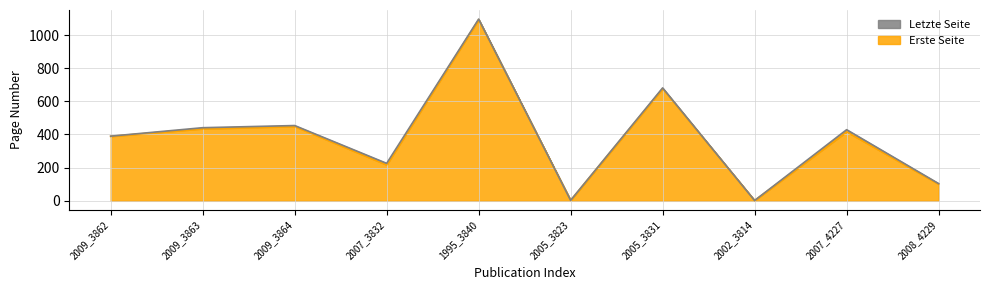

Reading right to left, what are all the values shown in this chart?

Erste Seite: 2008_4229=101	2007_4227=417	2002_3814=2	2005_3831=677	2005_3823=3	1995_3840=1093	2007_3832=217	2009_3864=449	2009_3863=435	2009_3862=389
Letzte Seite: 2008_4229=104	2007_4227=429	2002_3814=2	2005_3831=681	2005_3823=3	1995_3840=1096	2007_3832=226	2009_3864=454	2009_3863=441	2009_3862=390